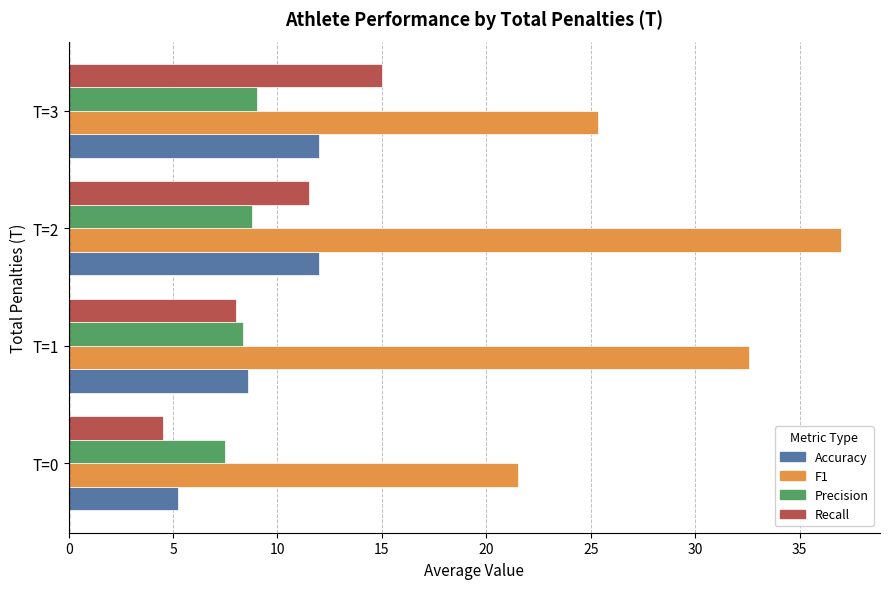

List the series in order of their peak value, lowest first.

Precision, Accuracy, Recall, F1